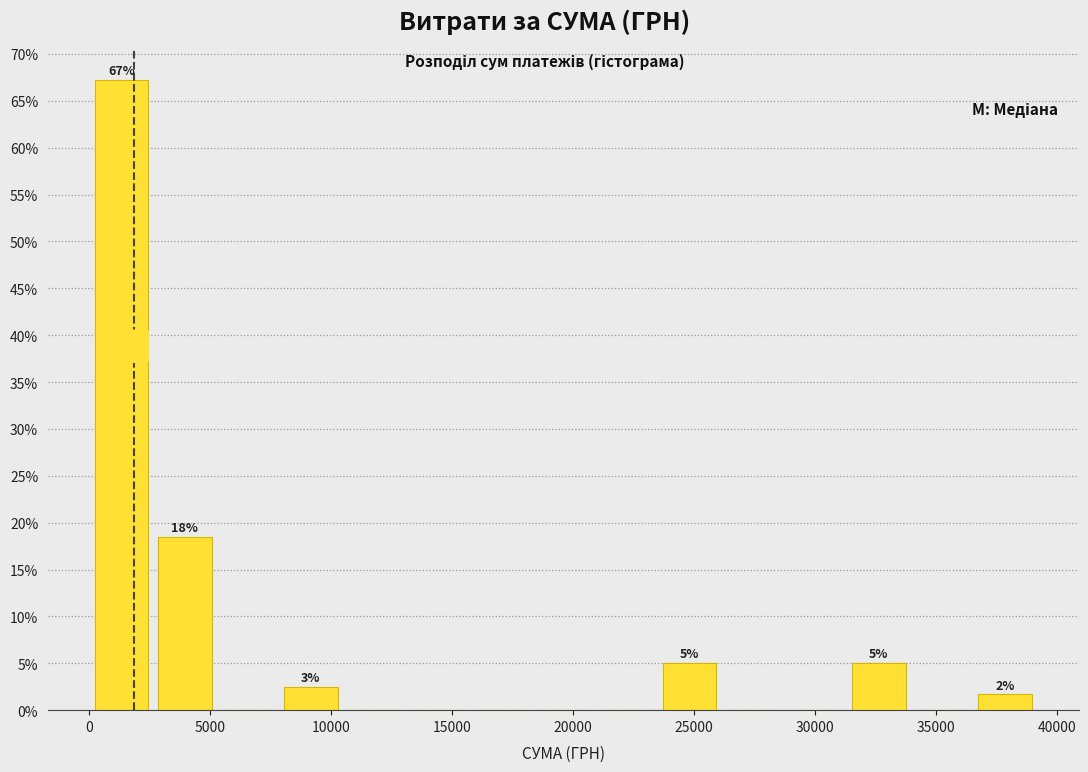

Over which range of the x-axis is the bar tallest?

0 to 2500